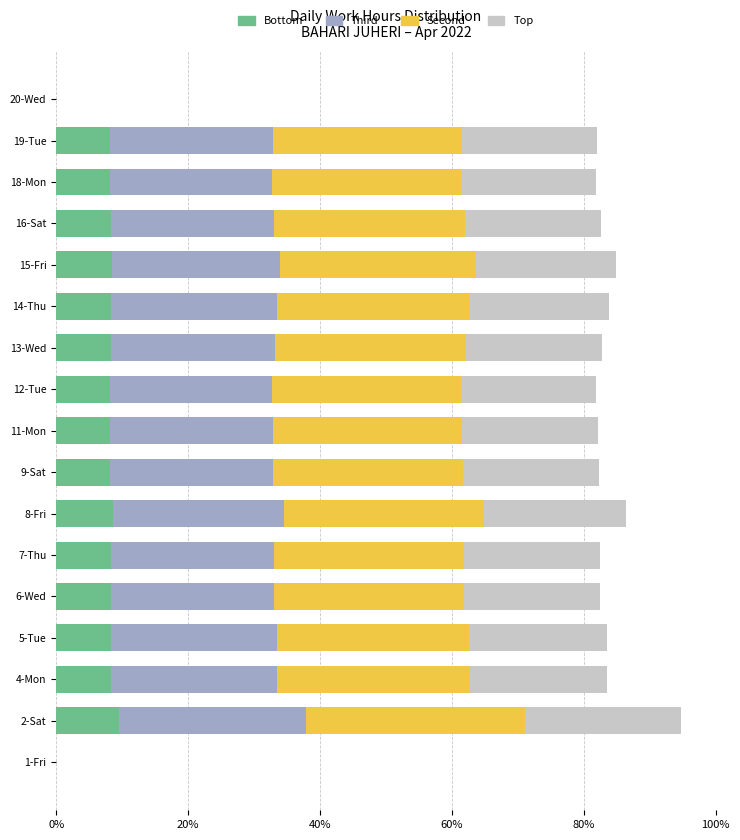

How many data points does each series have?

17